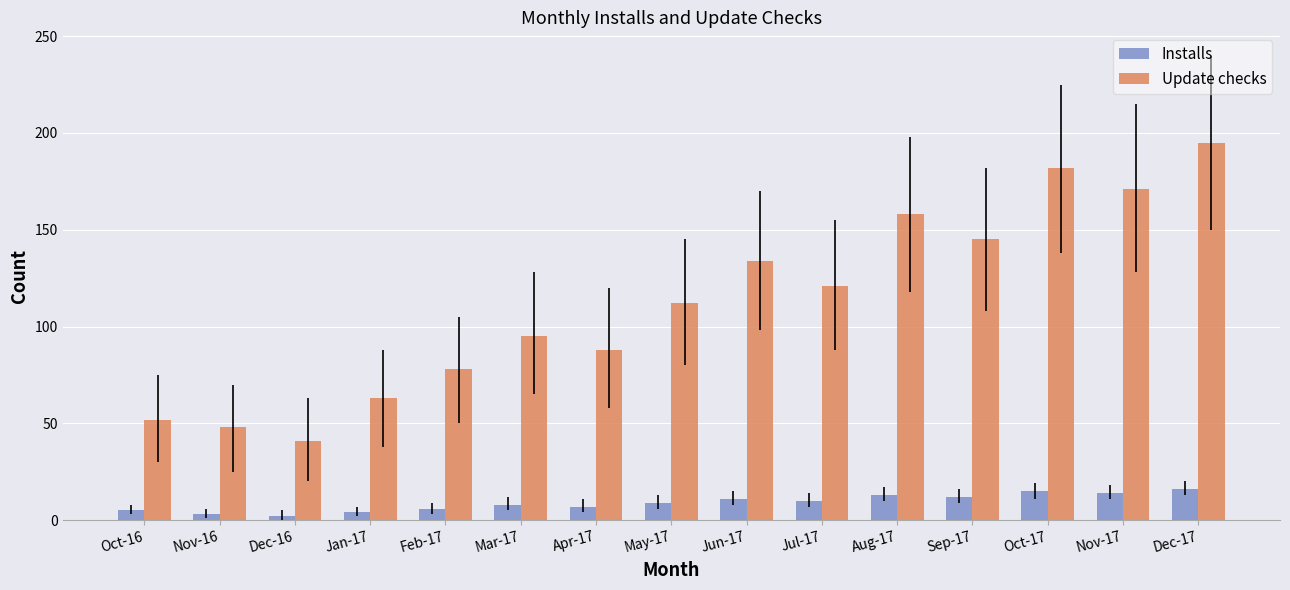

List the series in order of their peak value, highest first.

Update checks, Installs